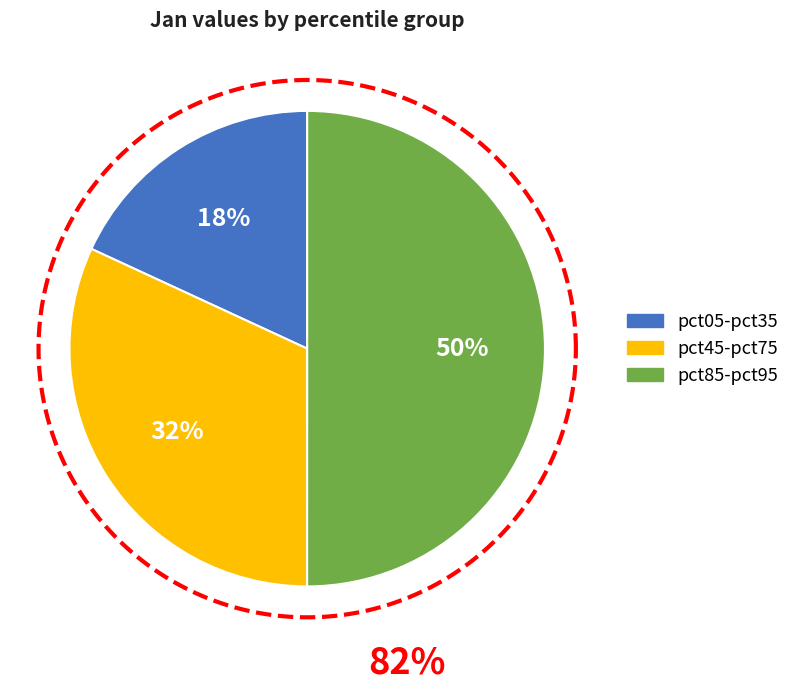

Is there any slice that represents more than half of the pie?

No